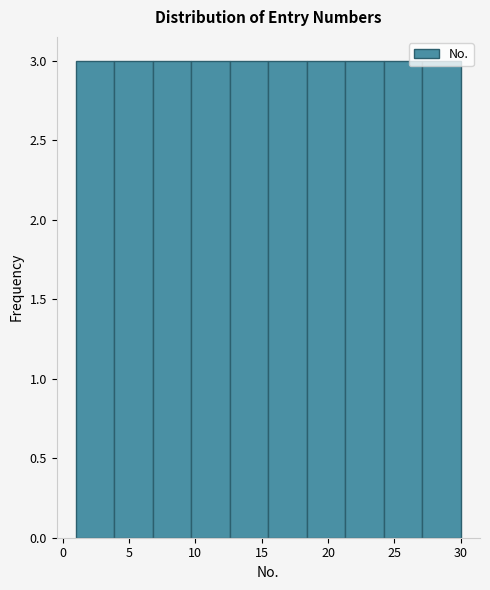

Reading left to right, transcribe this chart: for each bar, give the range it covers on the x-axis and its height. Neither the bar edges nor the heights are printed on the chart, so give them approximately, as read against the axes.

1.0 to 3.9: 3
3.9 to 6.8: 3
6.8 to 9.7: 3
9.7 to 12.6: 3
12.6 to 15.5: 3
15.5 to 18.4: 3
18.4 to 21.3: 3
21.3 to 24.2: 3
24.2 to 27.1: 3
27.1 to 30.0: 3